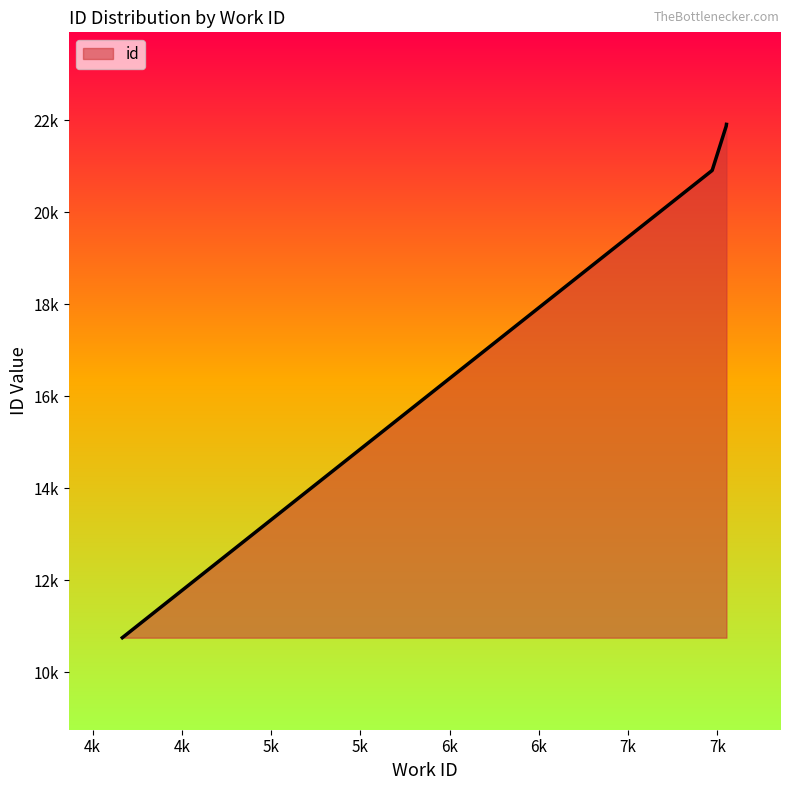

How many categories are shown in the chart?

6